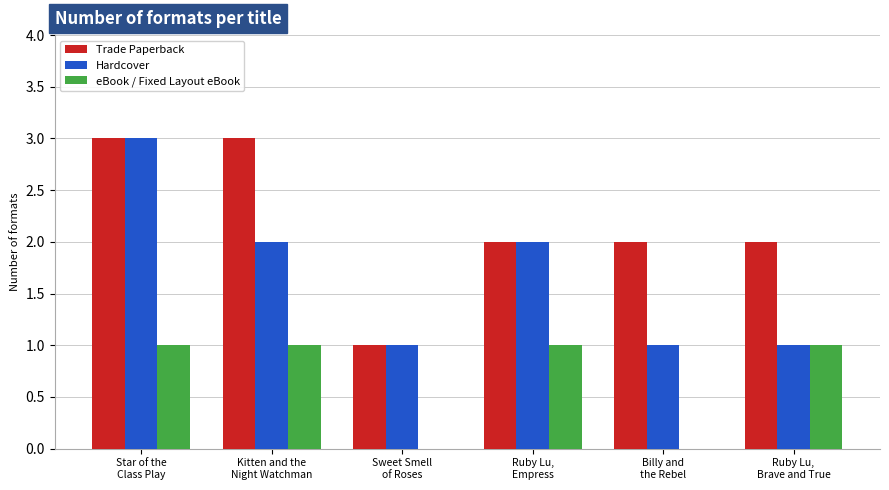

The value of Hardcover at Sweet Smell
of Roses is 0. True or false?

False